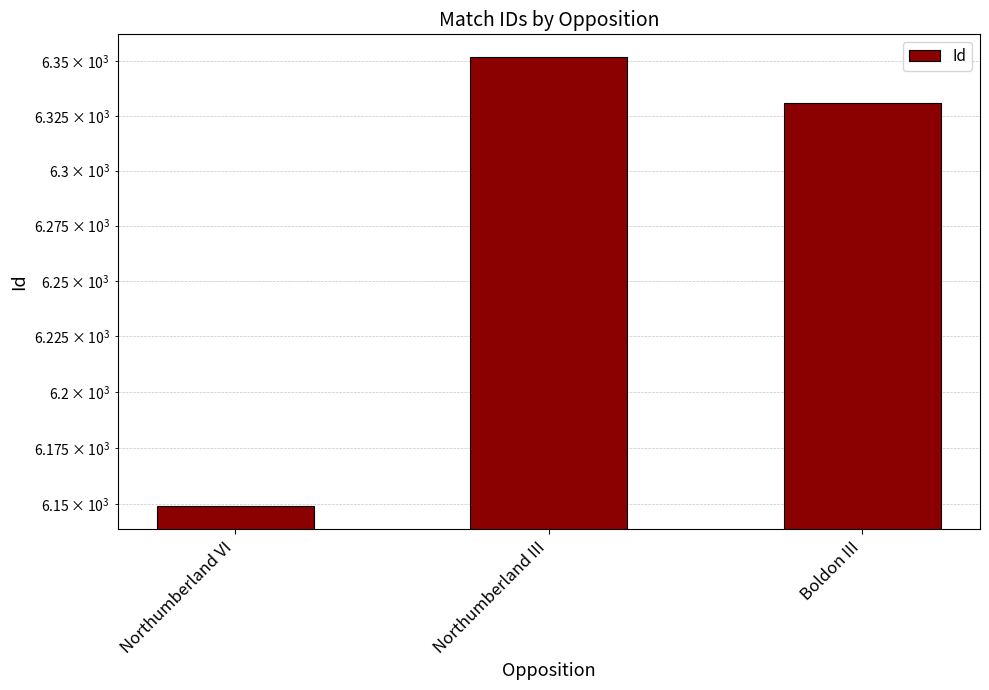

The value at Boldon III is 6331. True or false?

True